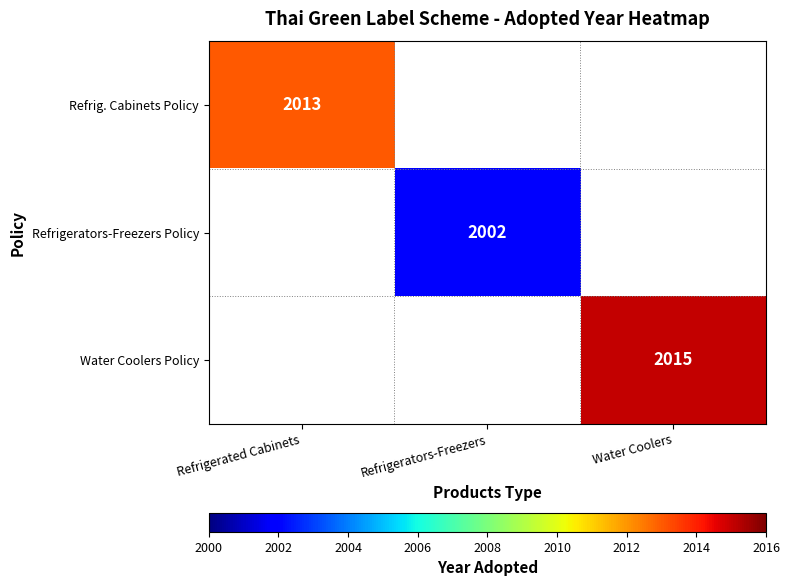

True or false: Refrigerators-Freezers Policy has a value of 2002 at Refrigerators-Freezers.

True